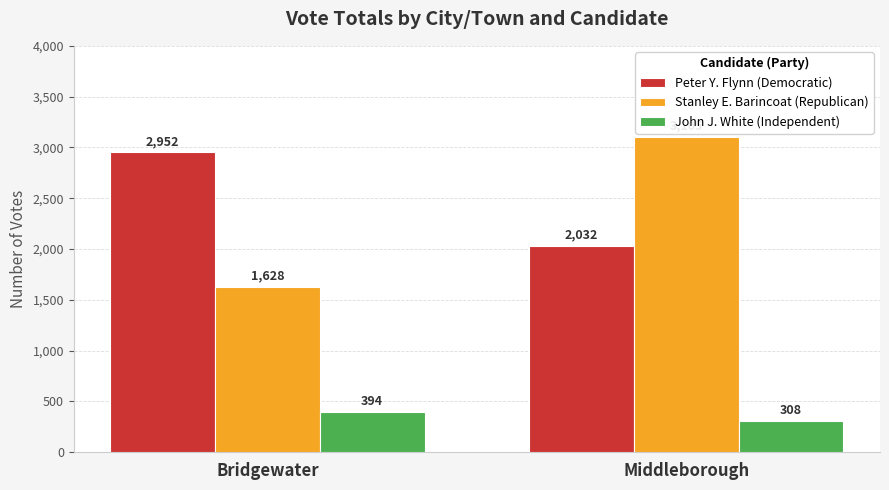

At how many categories does at least one series exceed 1178?

2